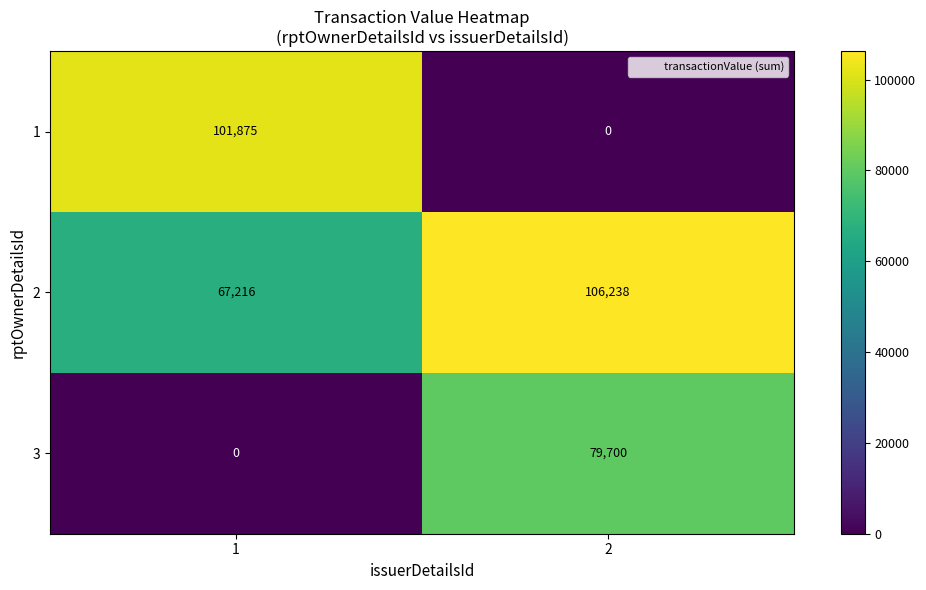

What is the difference between the highest and lowest values at 2?

106238